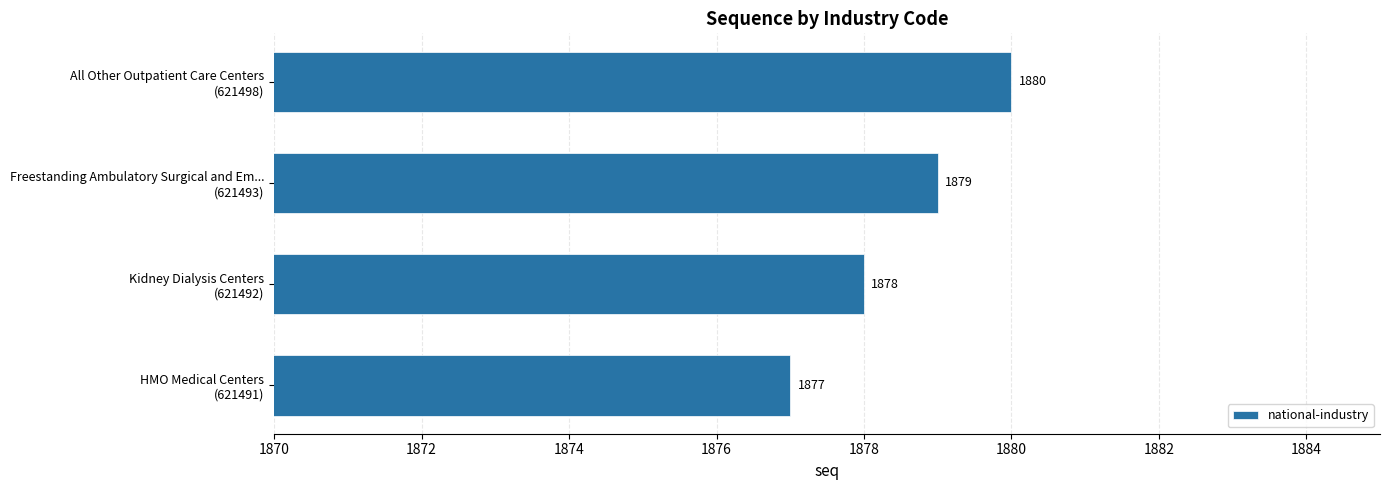

What is the sum of all values?

7514